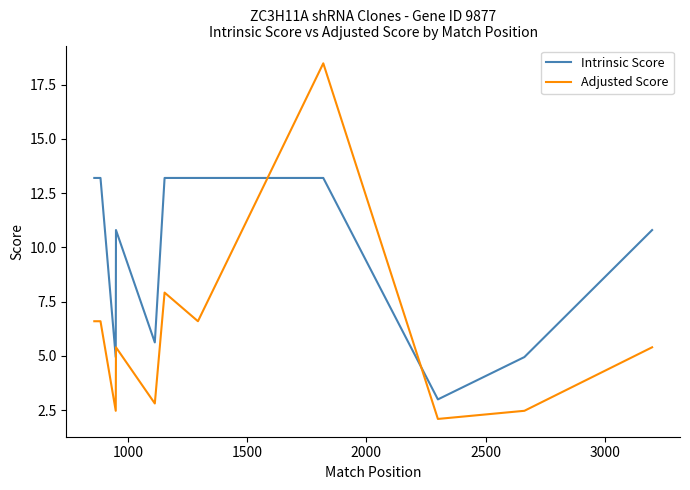

Which series has the largest total across all categories?

Intrinsic Score